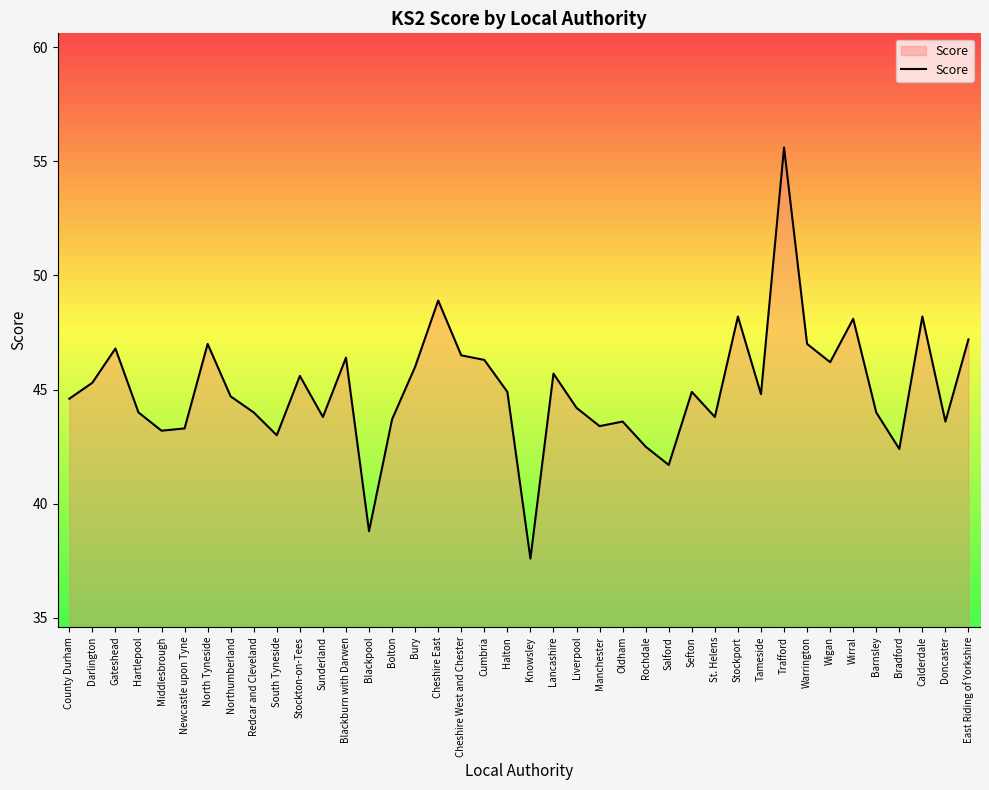

What is the change in value from Bolton to Halton?

+1.2